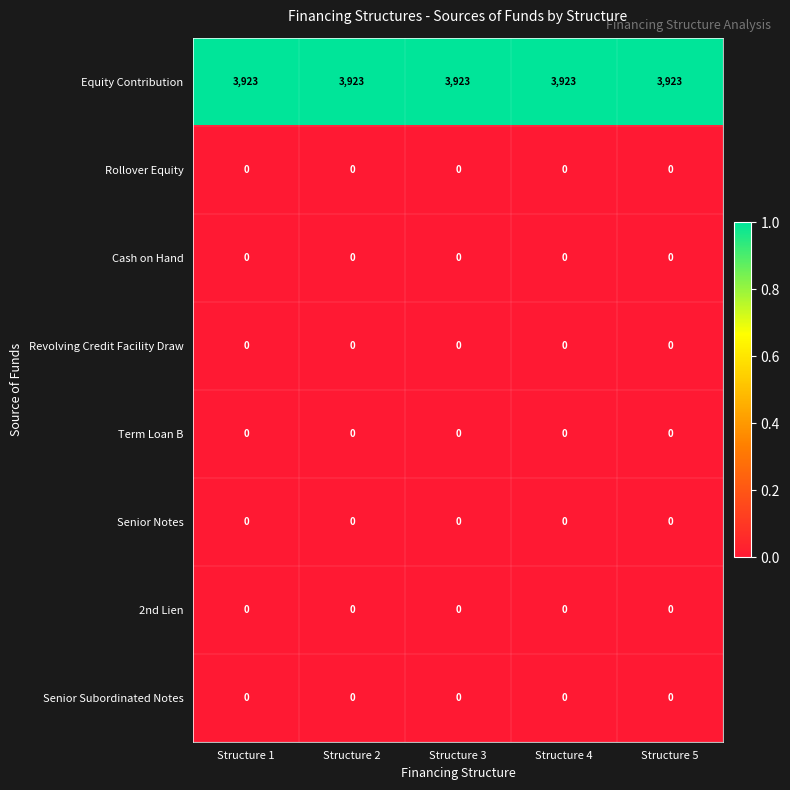

What is the average value of the Equity Contribution series?

3923